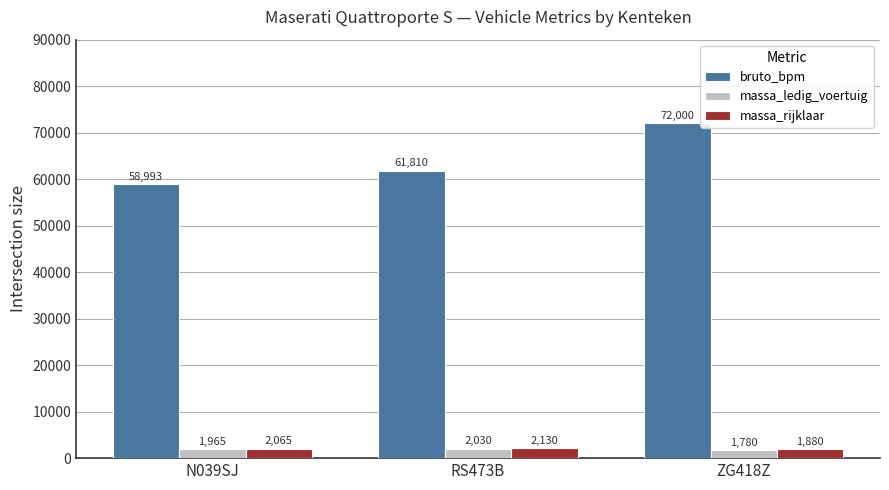

Count the bruto_bpm values in the range 58993 to 72000.

3